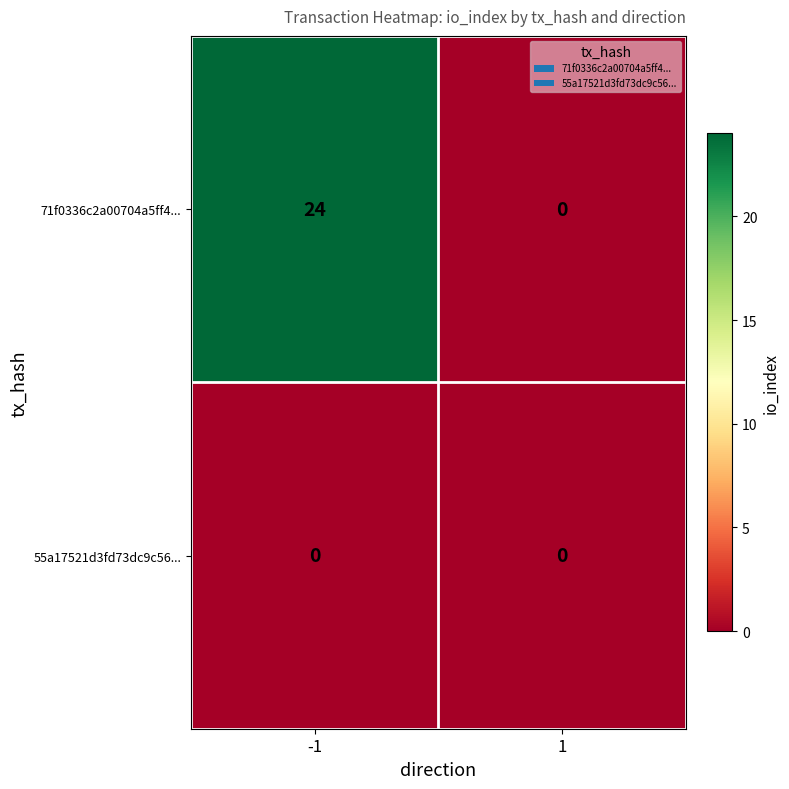

What is the total value across all series at -1?

24